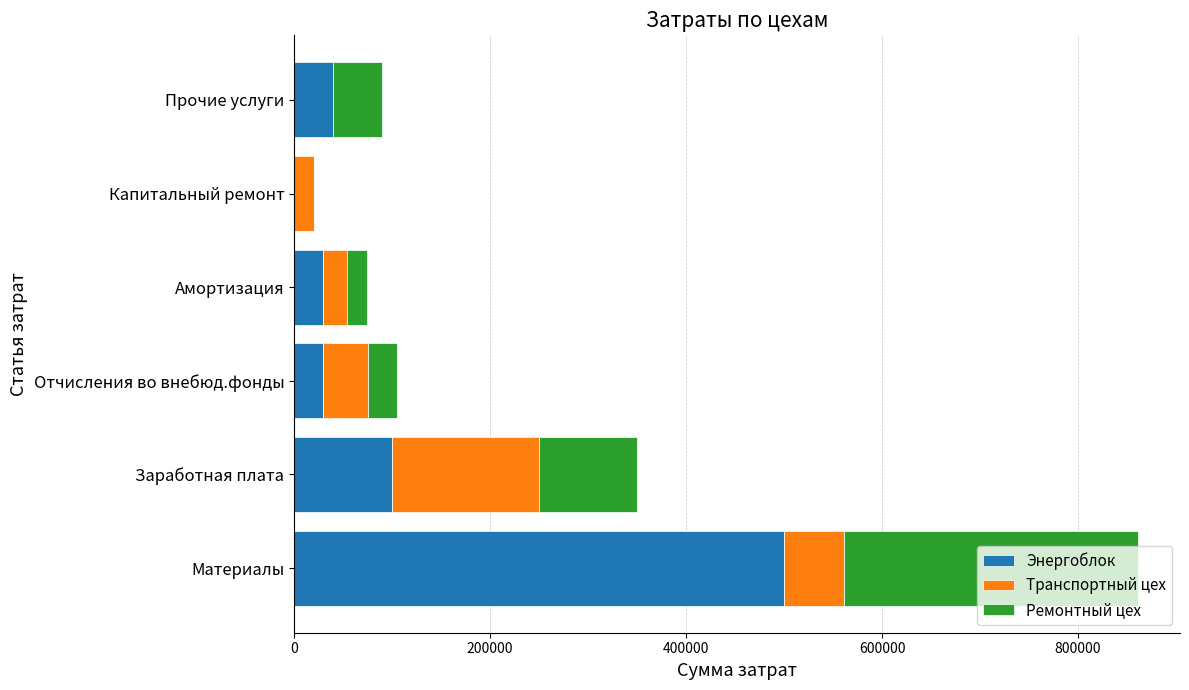

What is the sum of all Энергоблок values?

700000